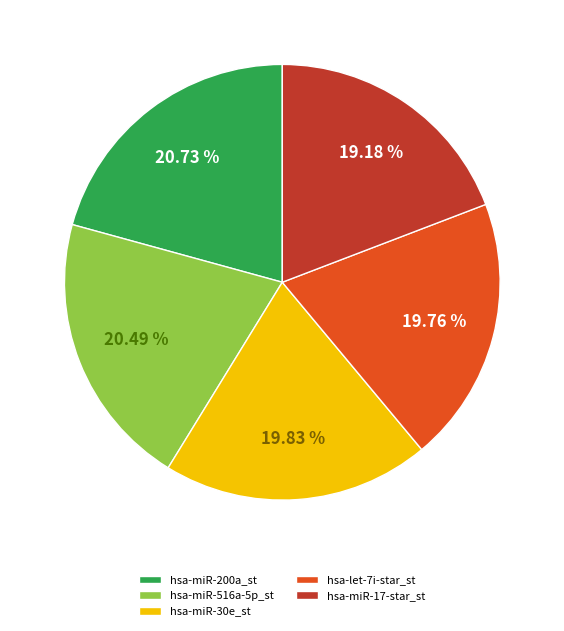

How much of the chart is everything except hsa-miR-30e_st?

80.2%